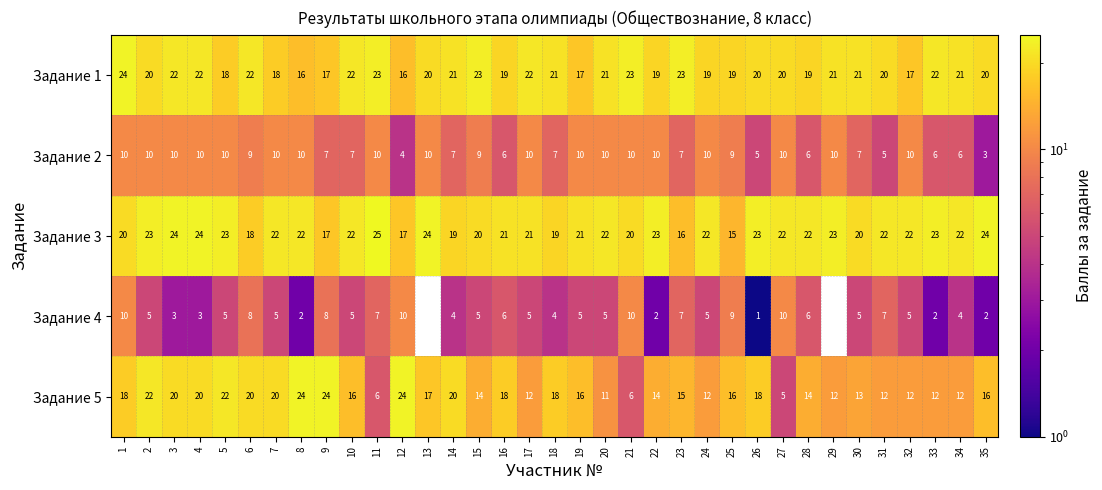

What is the total value across all series at 33?

65